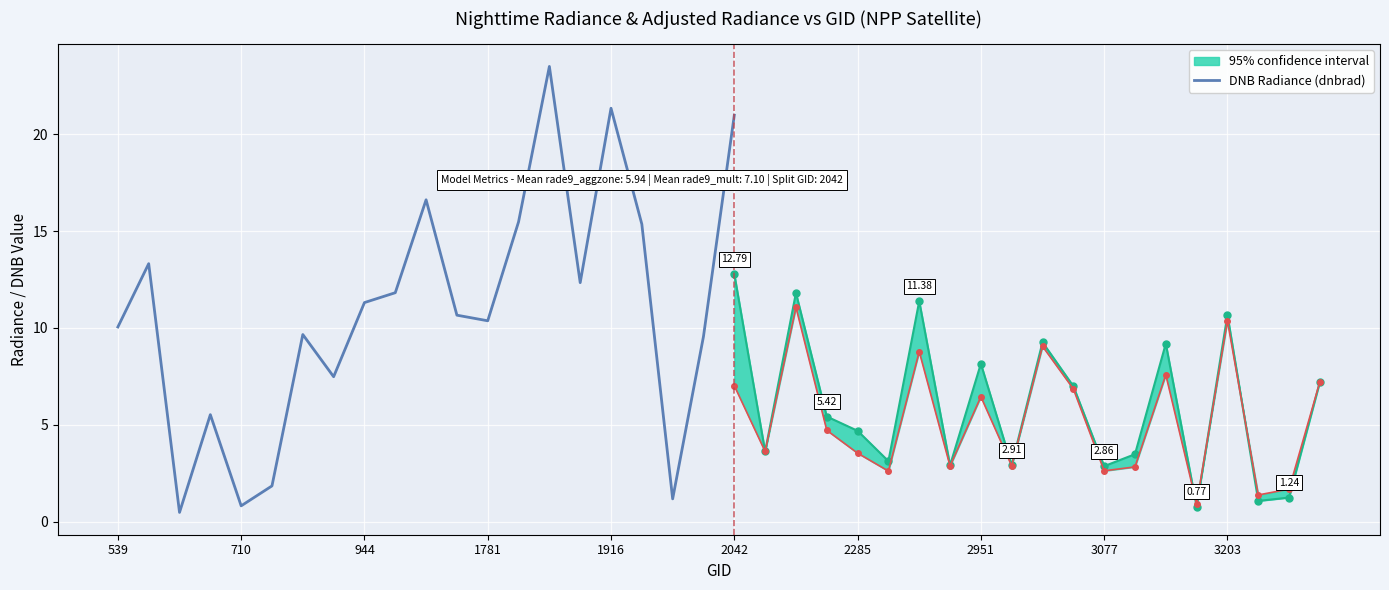

What position from the right is 15?

6